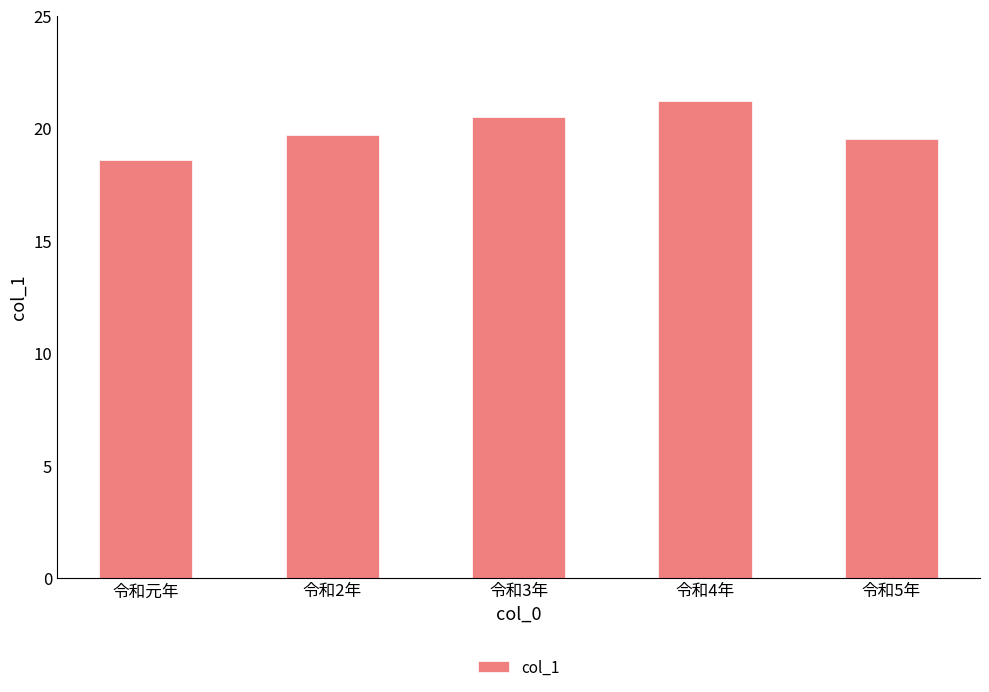

What is the difference between the maximum and minimum values?

2.6